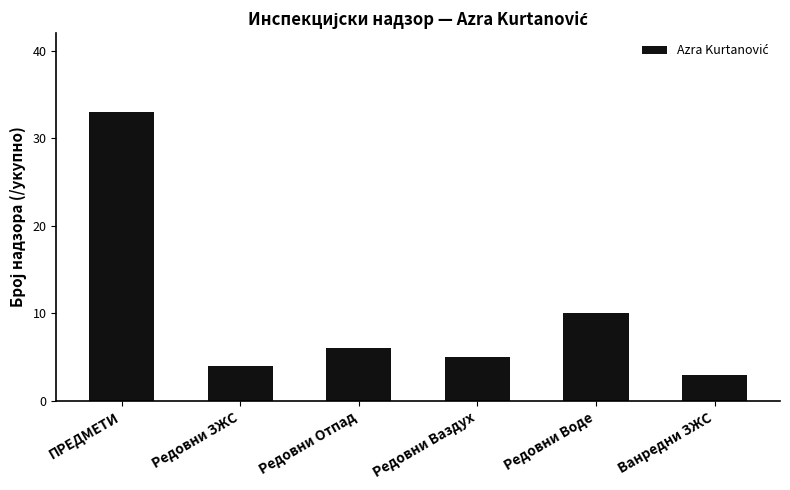

Rank the categories by value from highest to lowest.

ПРЕДМЕТИ, Редовни Воде, Редовни Отпад, Редовни Ваздух, Редовни ЗЖС, Ванредни ЗЖС